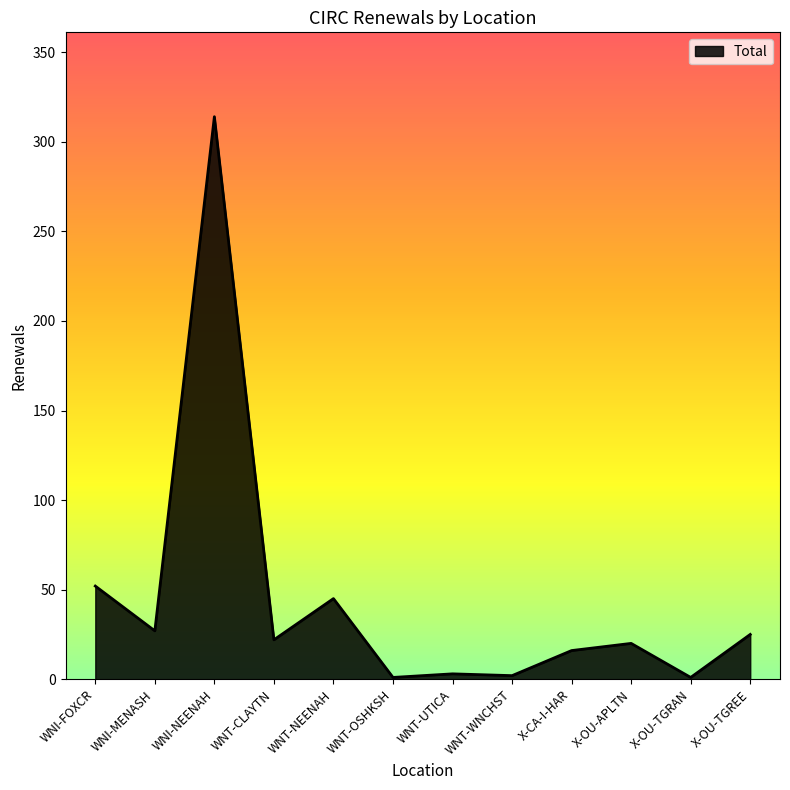

At which label does the data first exceed 22?

WNI-FOXCR